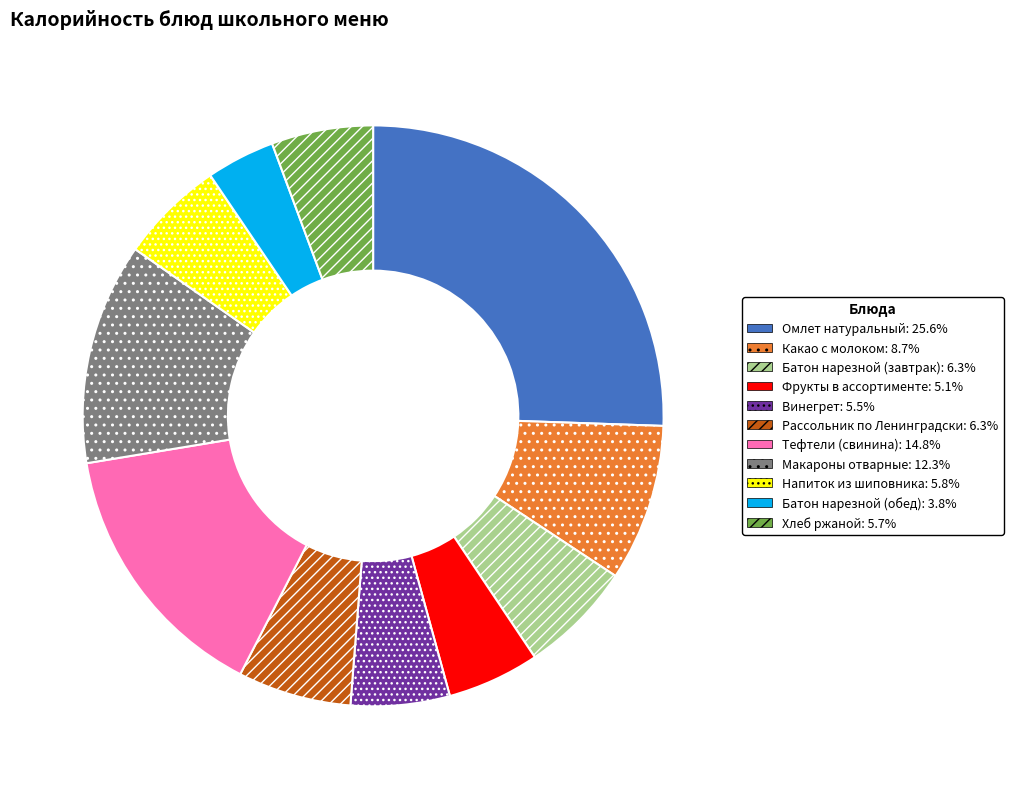

What is the largest slice in the pie chart?

Омлет натуральный